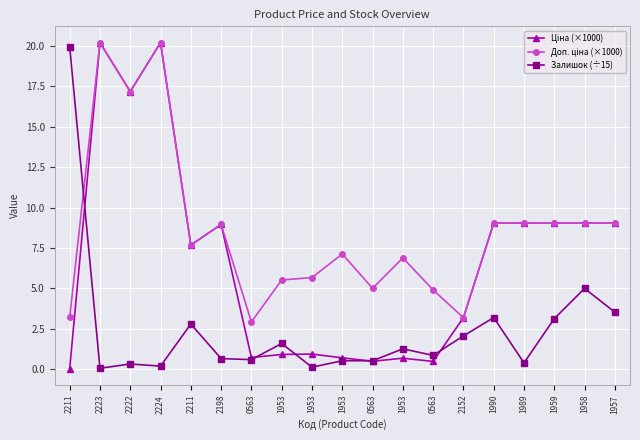

Which category has the lowest value in the Залишок (÷15) series?

2223